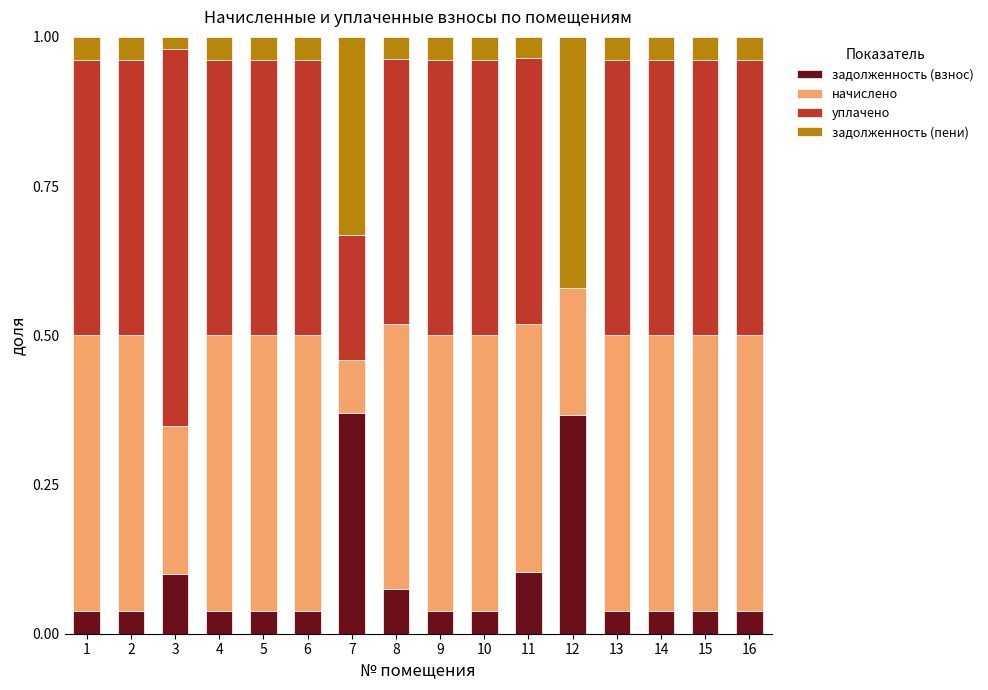

True or false: задолженность (взнос) has a value of 0.6 at 12.

False